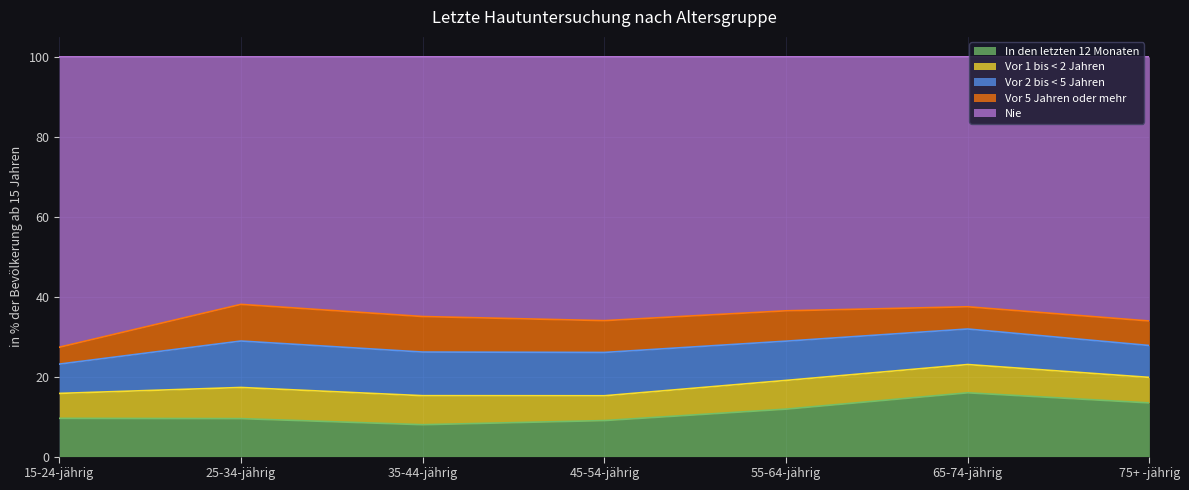

At which category is the sum across all series the highest?

35-44-jährig